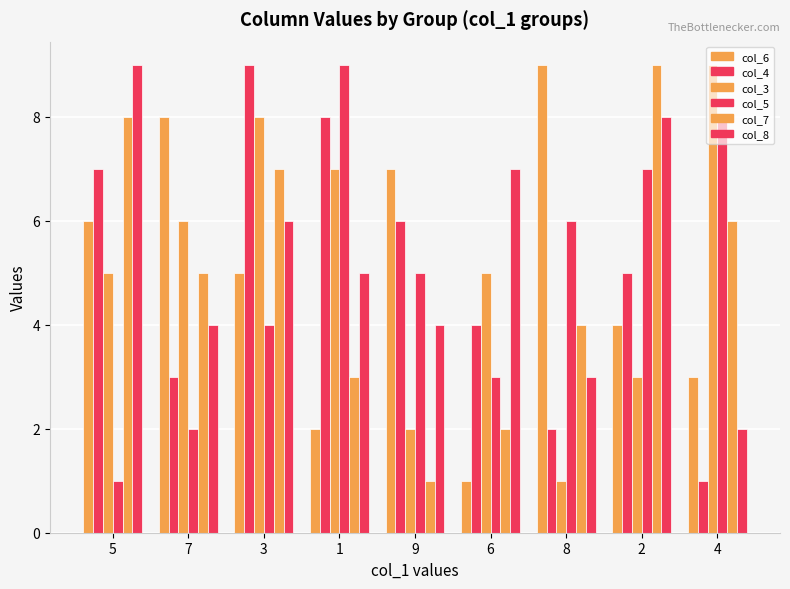

Does the chart contain any negative values?

No